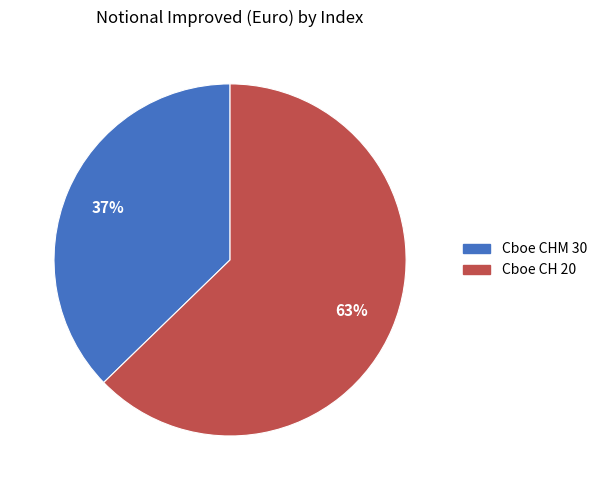

Which category accounts for the majority?

Cboe CH 20